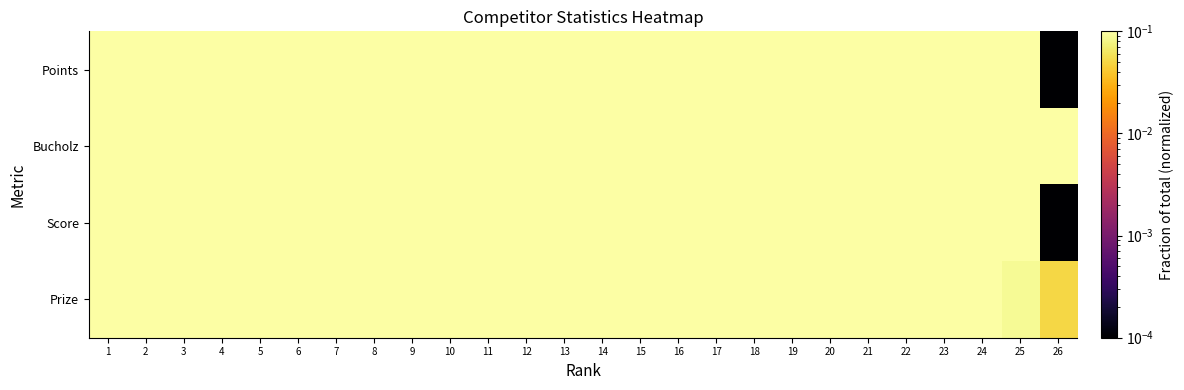

Reading left to right, what are all the values shown in this chart?

Points: 1=1.0	2=1.0	3=0.8	4=0.8	5=0.8	6=0.8	7=0.7	8=0.7	9=0.7	10=0.7	11=0.7	12=0.7	13=0.6	14=0.5	15=0.5	16=0.5	17=0.5	18=0.5	19=0.5	20=0.5	21=0.5	22=0.4	23=0.3	24=0.3	25=0.2	26=0.0
Bucholz: 1=1.0	2=0.9	3=1.0	4=1.0	5=0.8	6=0.7	7=1.0	8=0.9	9=0.9	10=0.8	11=0.7	12=0.7	13=0.7	14=0.8	15=0.8	16=0.7	17=0.7	18=0.7	19=0.7	20=0.6	21=0.5	22=0.6	23=0.7	24=0.5	25=0.5	26=0.6
Score: 1=1.0	2=1.0	3=0.8	4=0.9	5=0.6	6=0.8	7=0.7	8=0.5	9=0.5	10=0.6	11=0.7	12=0.7	13=0.5	14=0.4	15=0.6	16=0.7	17=0.5	18=0.2	19=0.3	20=0.5	21=0.3	22=0.5	23=0.3	24=0.3	25=0.3	26=0.0
Prize: 1=1.0	2=1.0	3=0.9	4=0.9	5=0.8	6=0.8	7=0.8	8=0.7	9=0.7	10=0.7	11=0.6	12=0.6	13=0.5	14=0.5	15=0.5	16=0.4	17=0.4	18=0.4	19=0.3	20=0.3	21=0.2	22=0.2	23=0.2	24=0.1	25=0.1	26=0.1